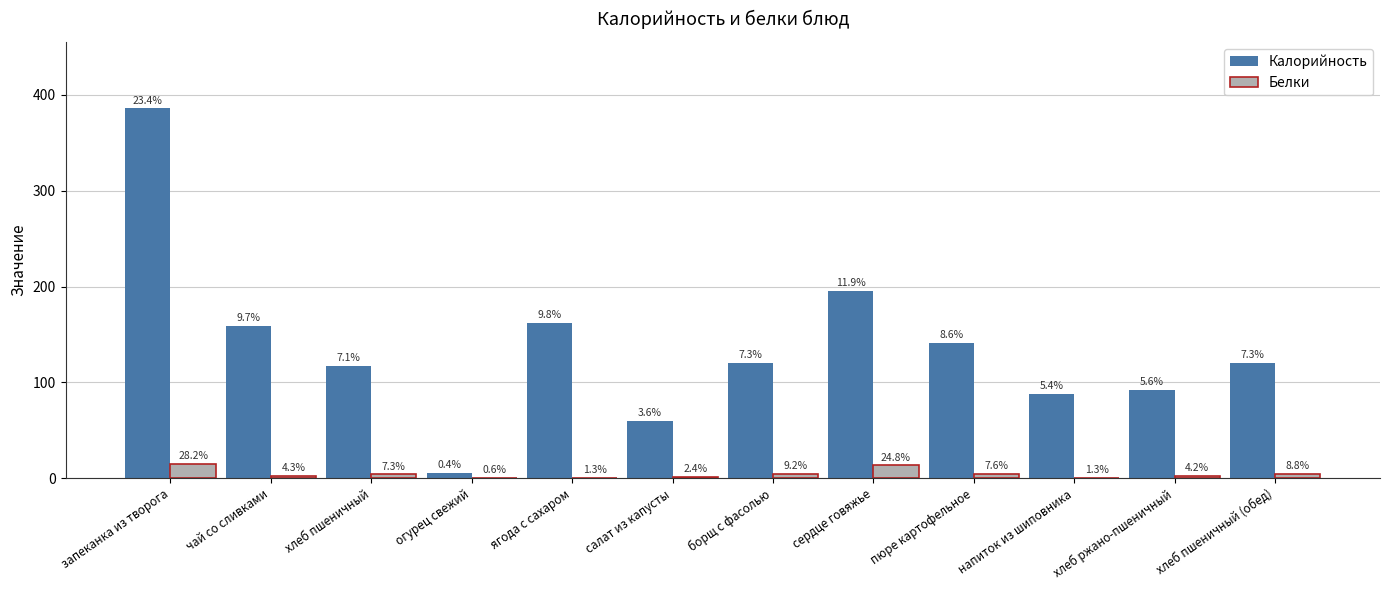

Does the chart contain stacked bars?

No